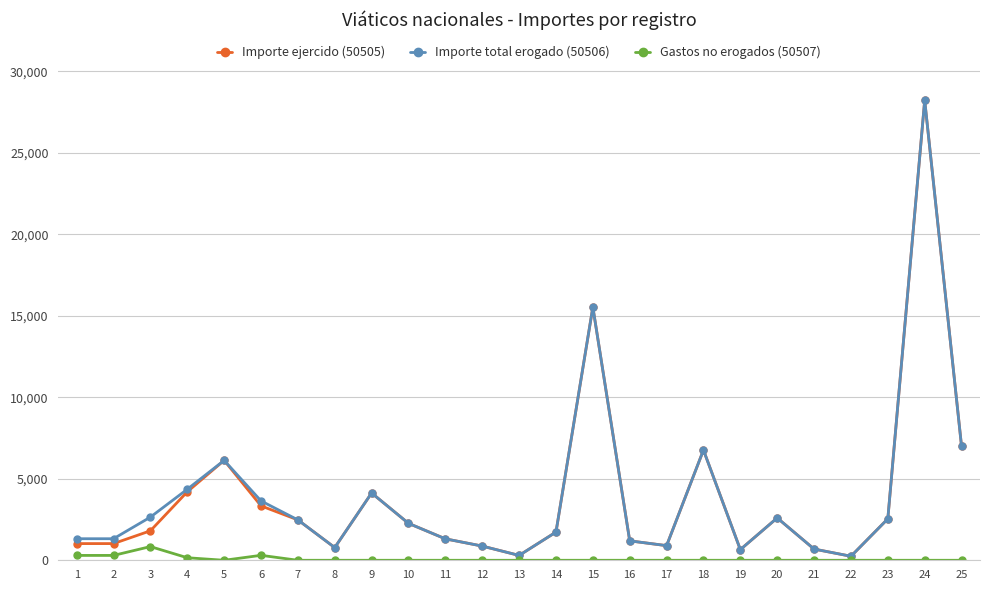

What is the difference between the second highest and second lowest values in the Gastos no erogados (50507) series?

304.0